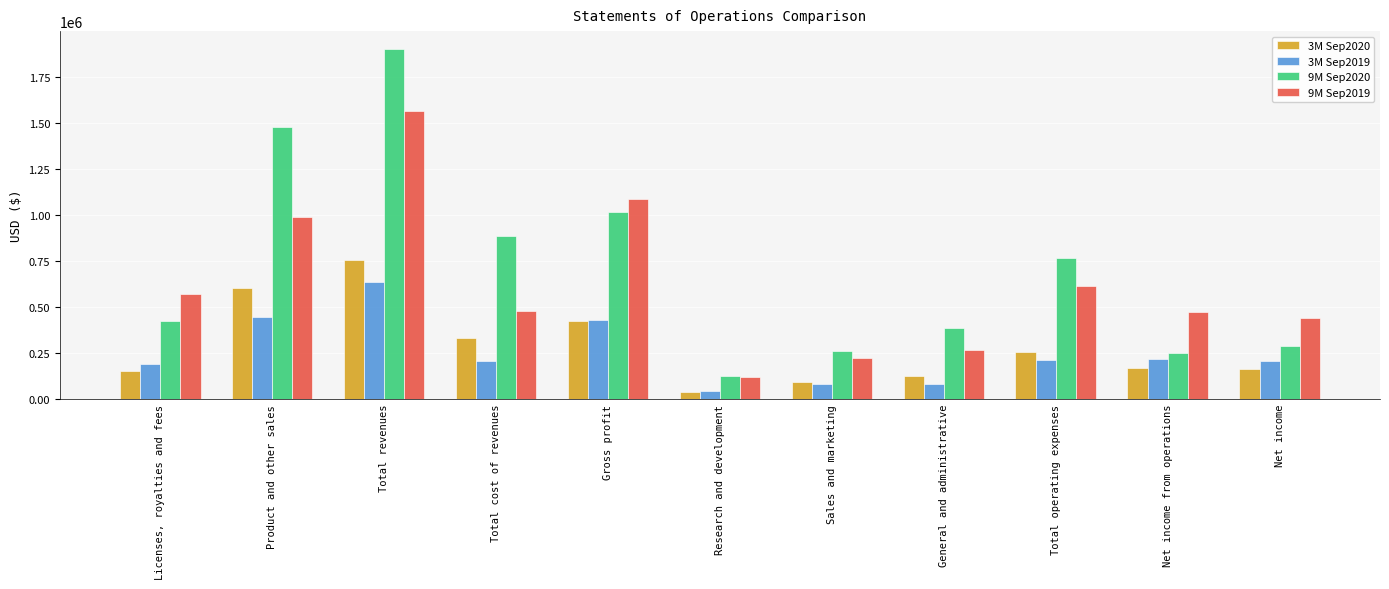

True or false: 3M Sep2020 has a value of 170100 at Net income from operations.

True